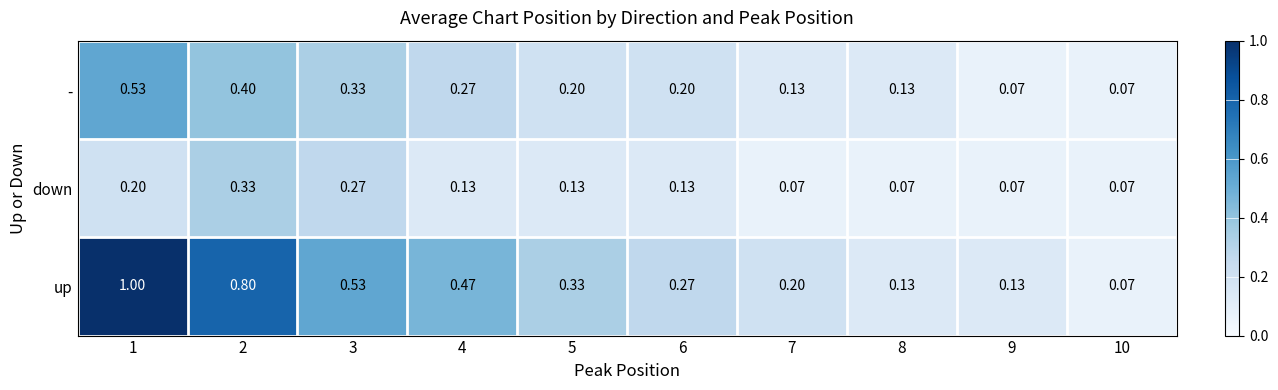

Which series has the largest range (max minus min)?

up